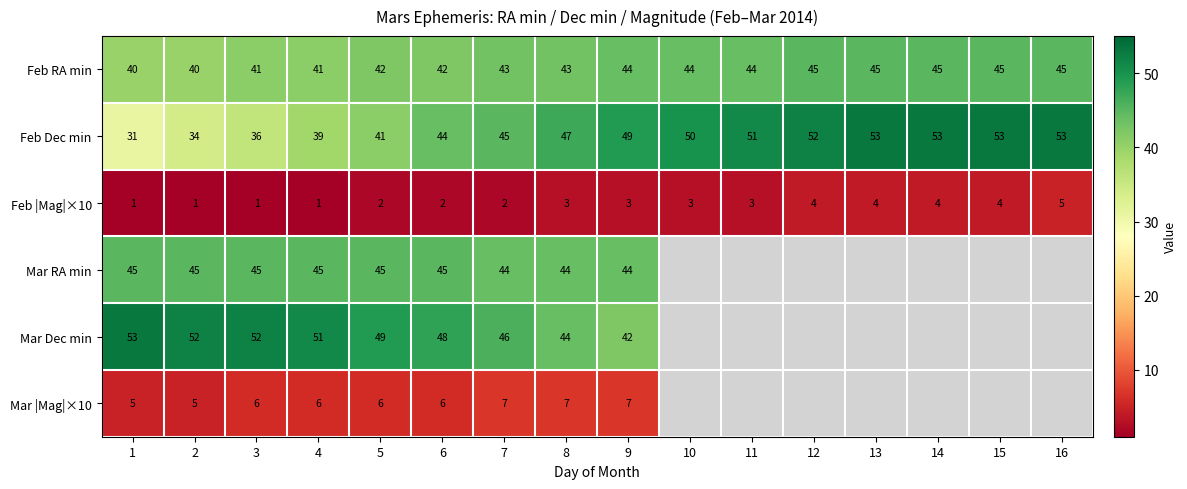

Between 8 and 1, which is larger?

8